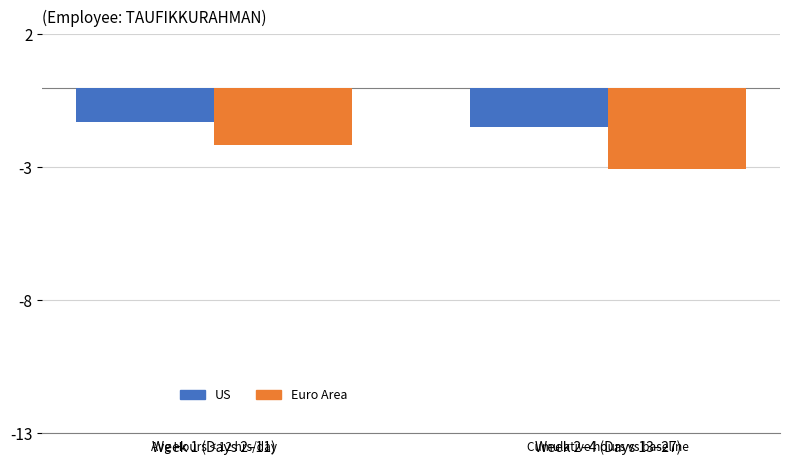

What position from the left is Week 2–4 (Days 13–27)?

2